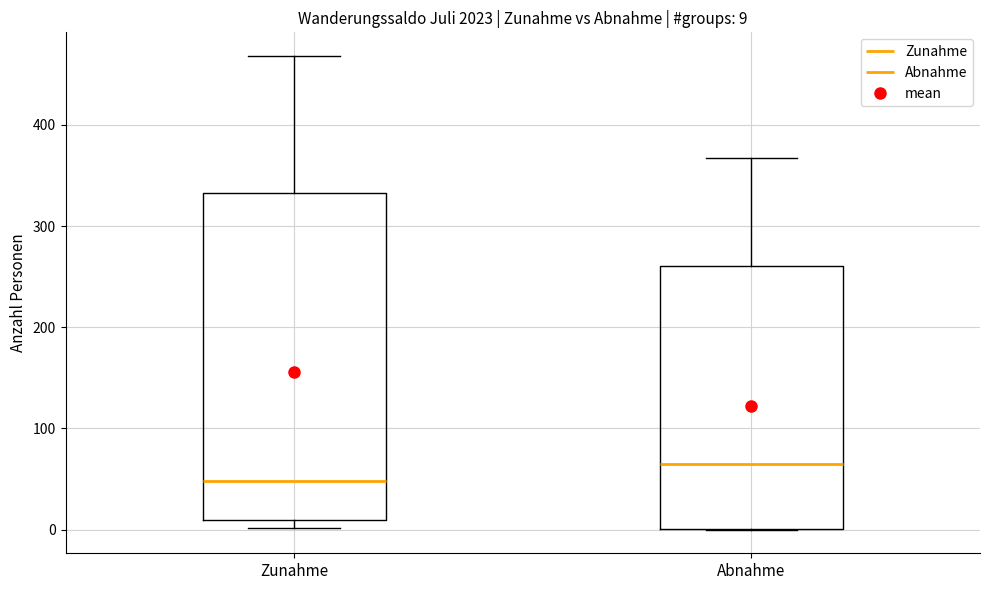

Which box is the tallest, from its lower edge to its upper edge?

Zunahme